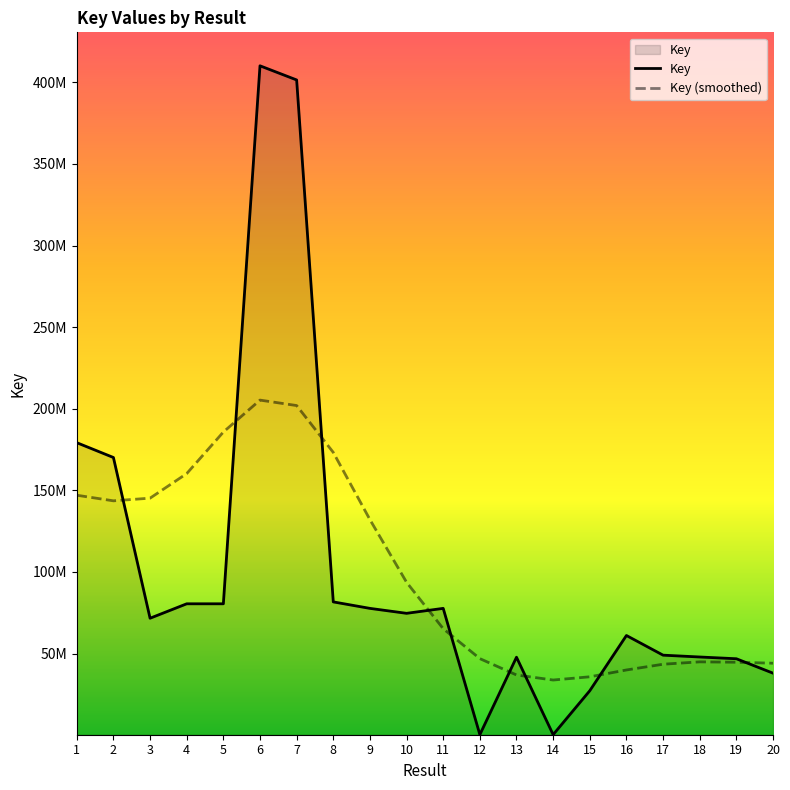

Does the chart have visible grid lines?

No